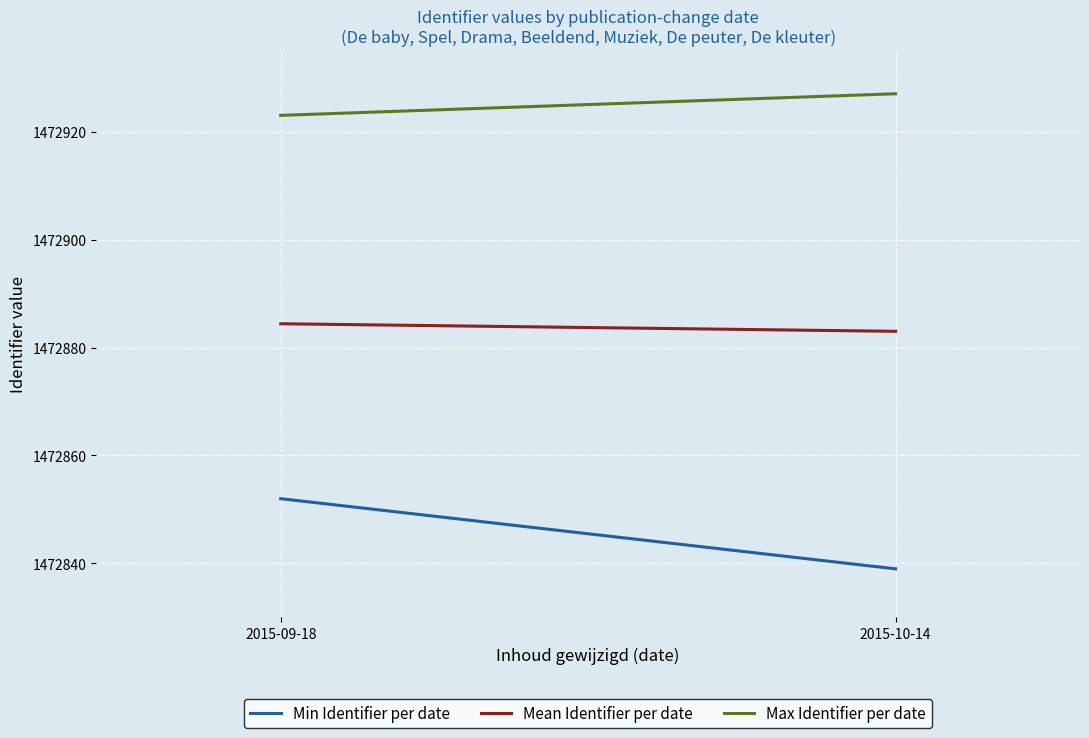

What is the difference between the maximum and minimum values in the Max Identifier per date series?

4.0